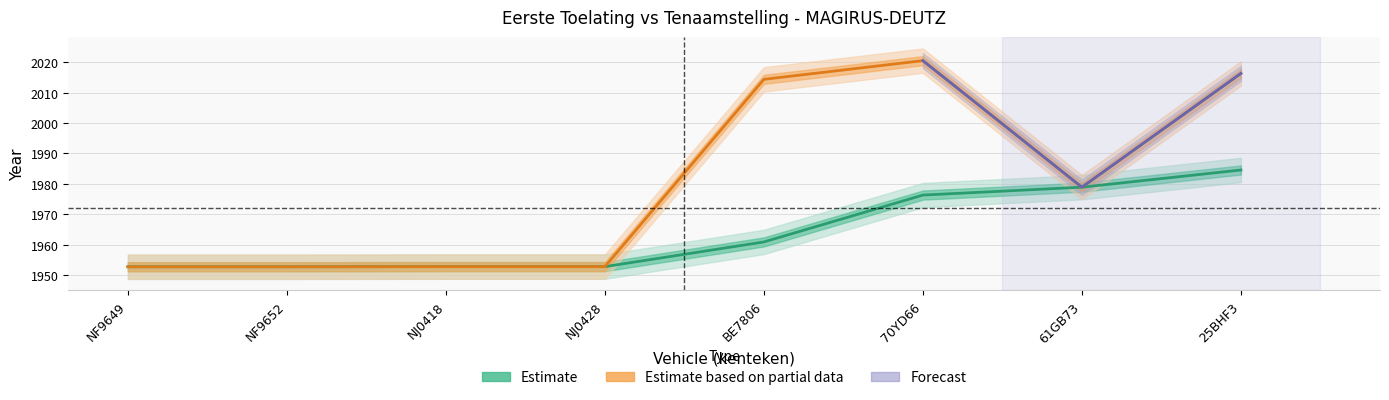

How many lines are shown in the chart?

2